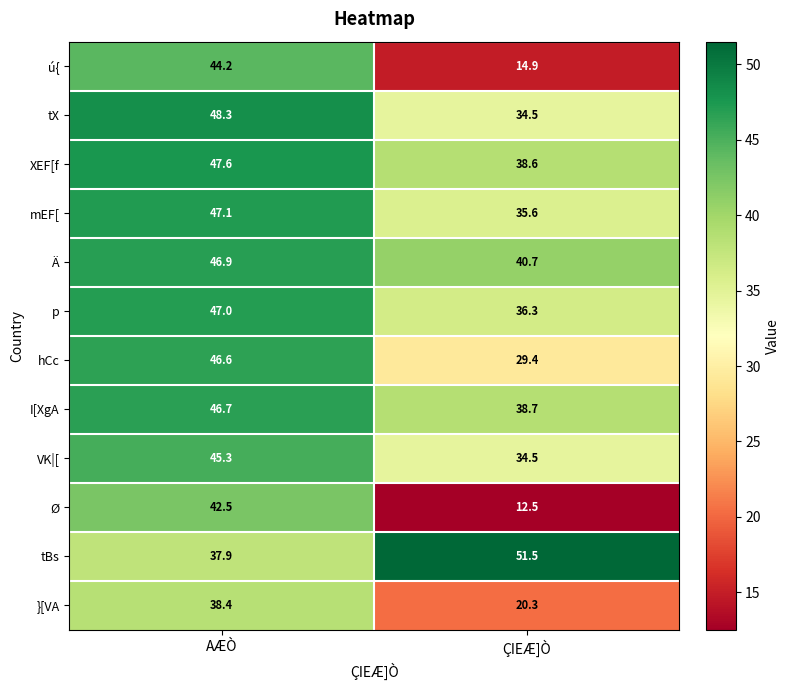

What is the difference between the highest and lowest values at AÆÒ?

10.4